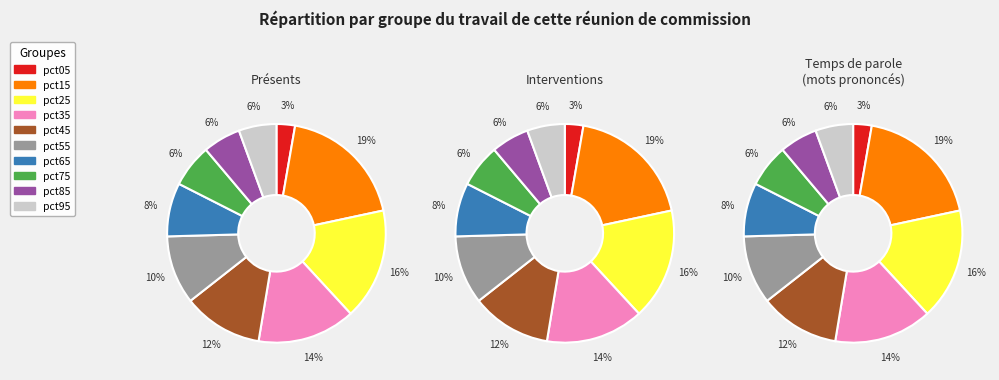

To the nearest percent, what is the average slice percentage?

10%